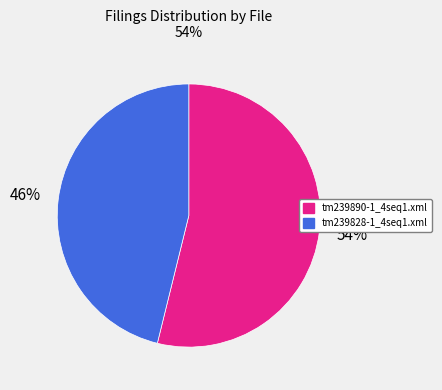

What is the largest slice in the pie chart?

tm239890-1_4seq1.xml